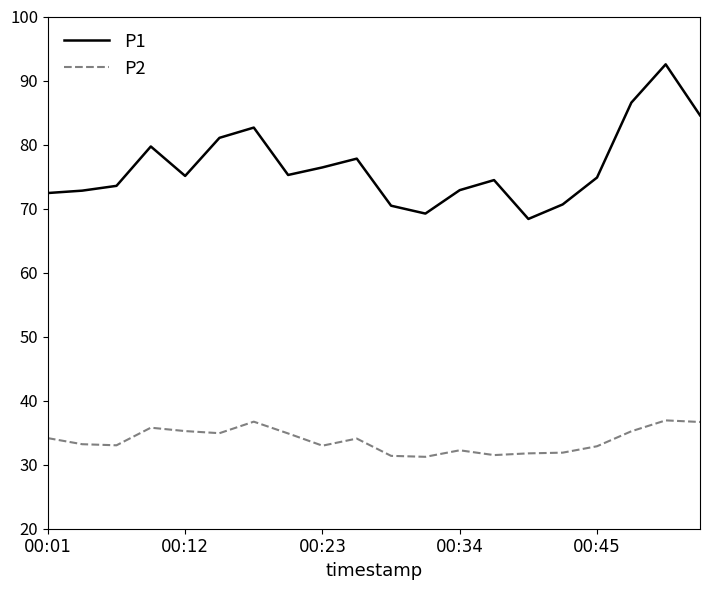

What is the difference between the maximum and minimum values in the P2 series?

5.7